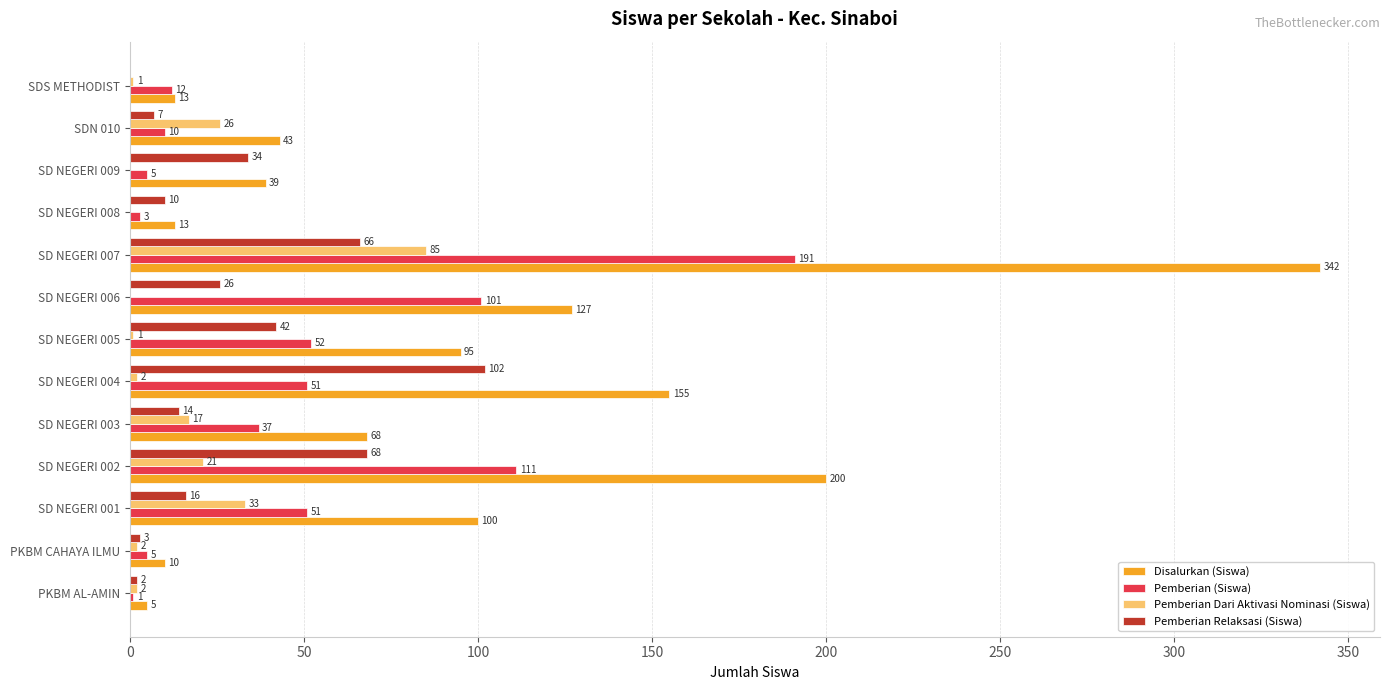

What are all the series names shown in the legend?

Disalurkan (Siswa), Pemberian (Siswa), Pemberian Dari Aktivasi Nominasi (Siswa), Pemberian Relaksasi (Siswa)